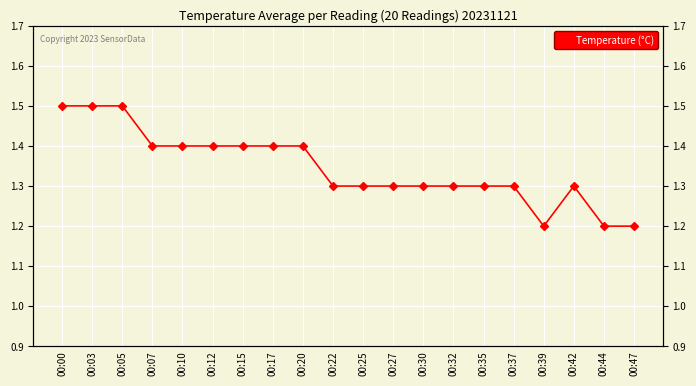

What is the ratio of the value at 00:22 to the value at 00:05?

0.9